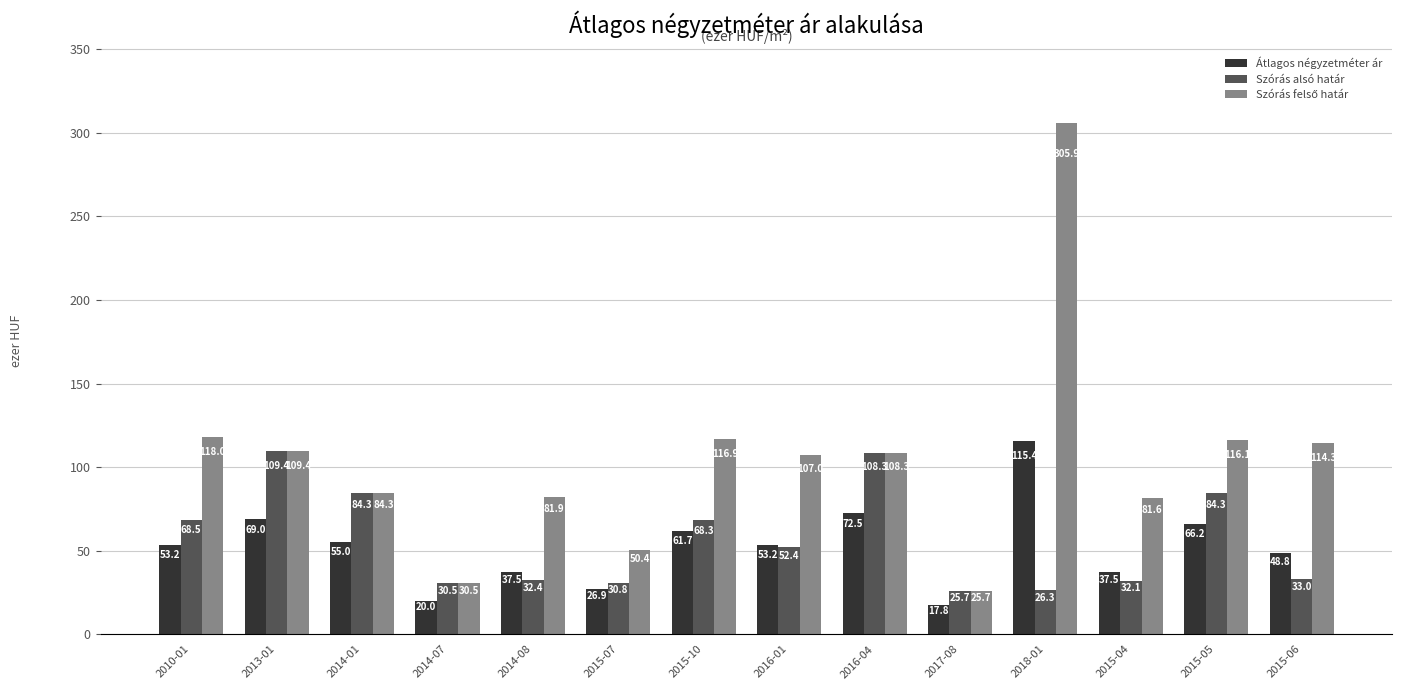

What is the difference between the highest and lowest values at 2016-01?

54.6